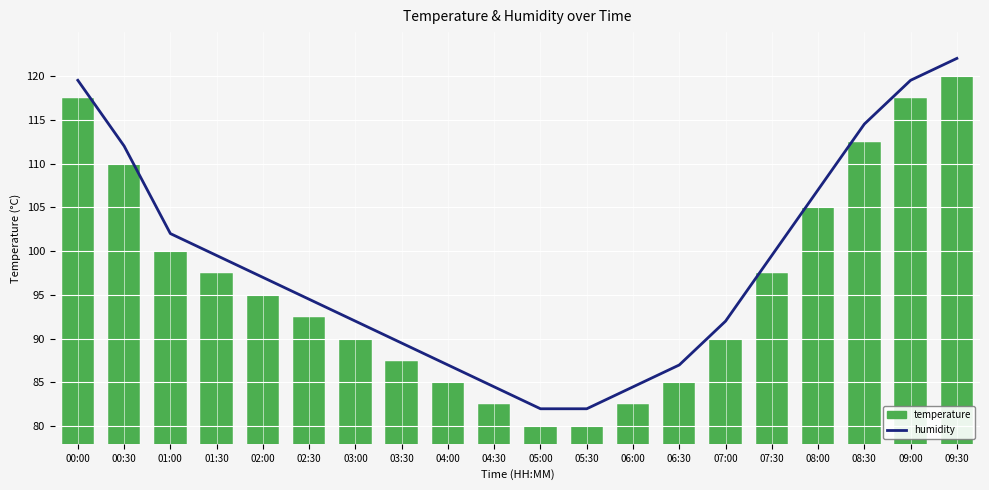

What is the average value of the temperature series?

96.4